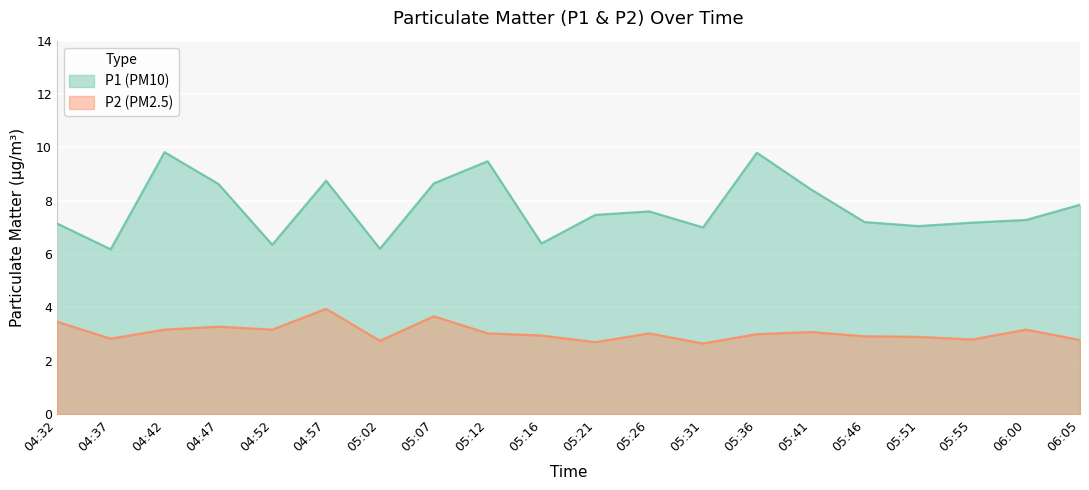

How many interior local peaks does the P1 series have?

5